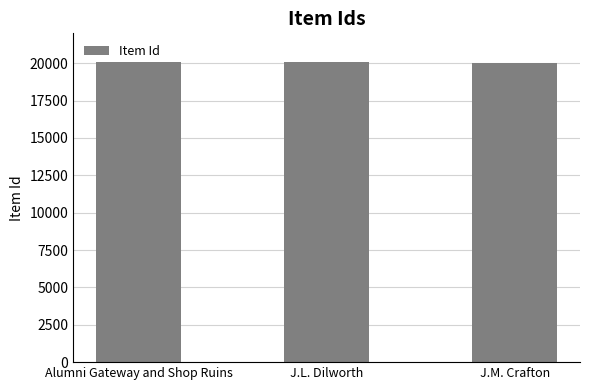

What value does the data have at Alumni Gateway and Shop Ruins?

20073